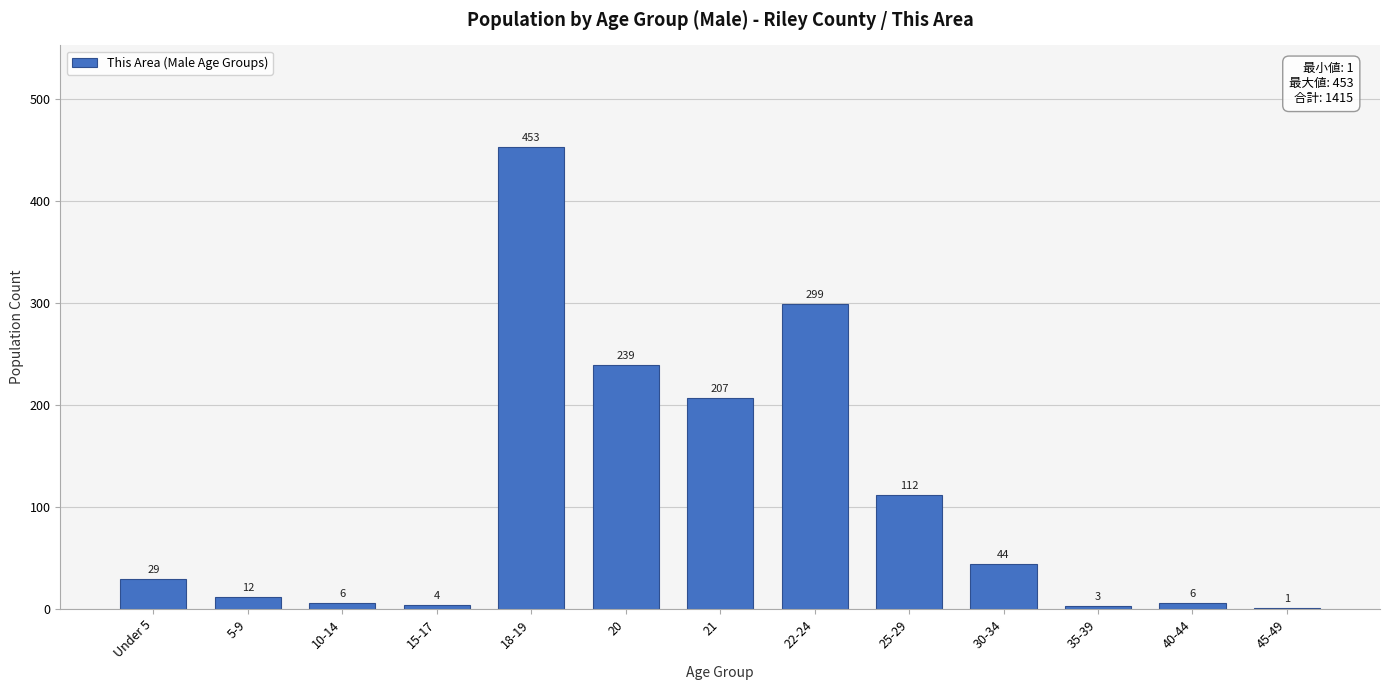

Reading left to right, transcribe all the data shown in this chart.

Under 5=29	5-9=12	10-14=6	15-17=4	18-19=453	20=239	21=207	22-24=299	25-29=112	30-34=44	35-39=3	40-44=6	45-49=1